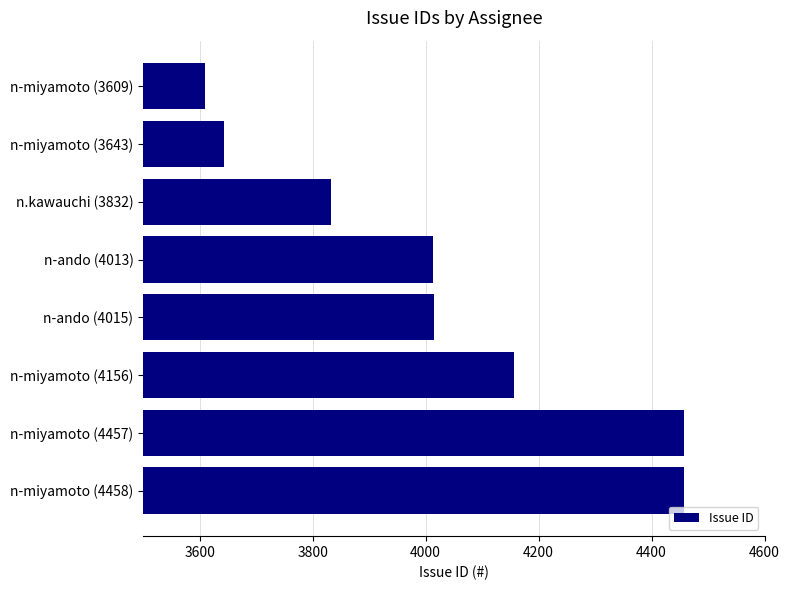

What is the difference between the maximum and minimum values?

849